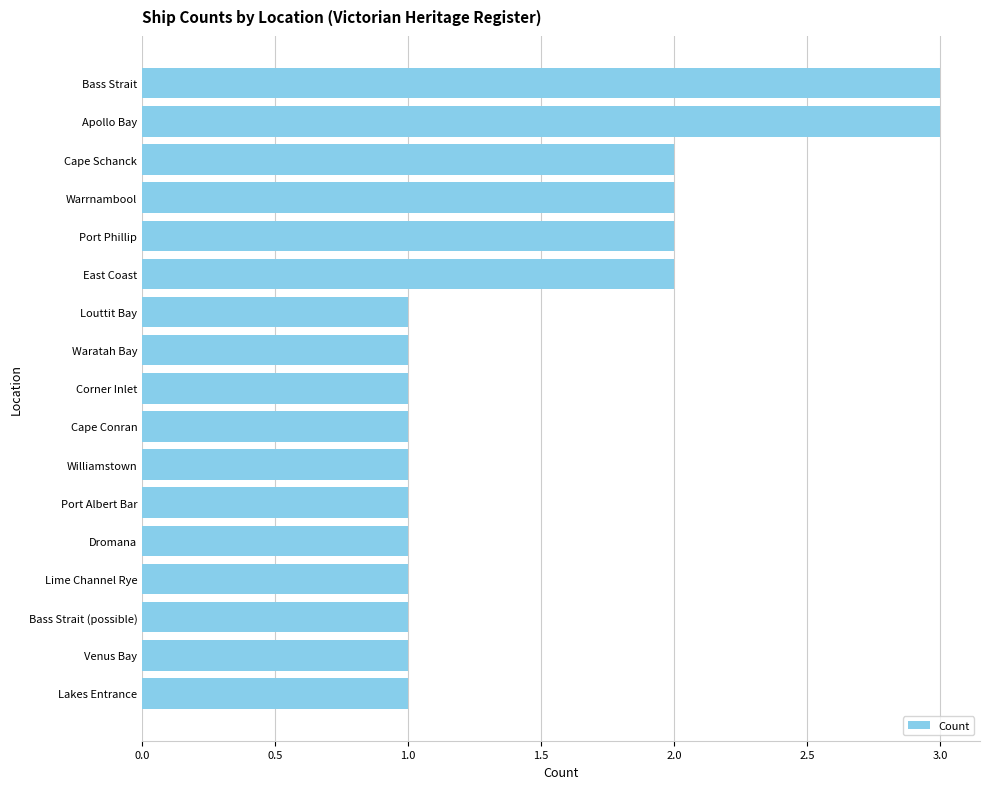

How many bars are there in total?

17